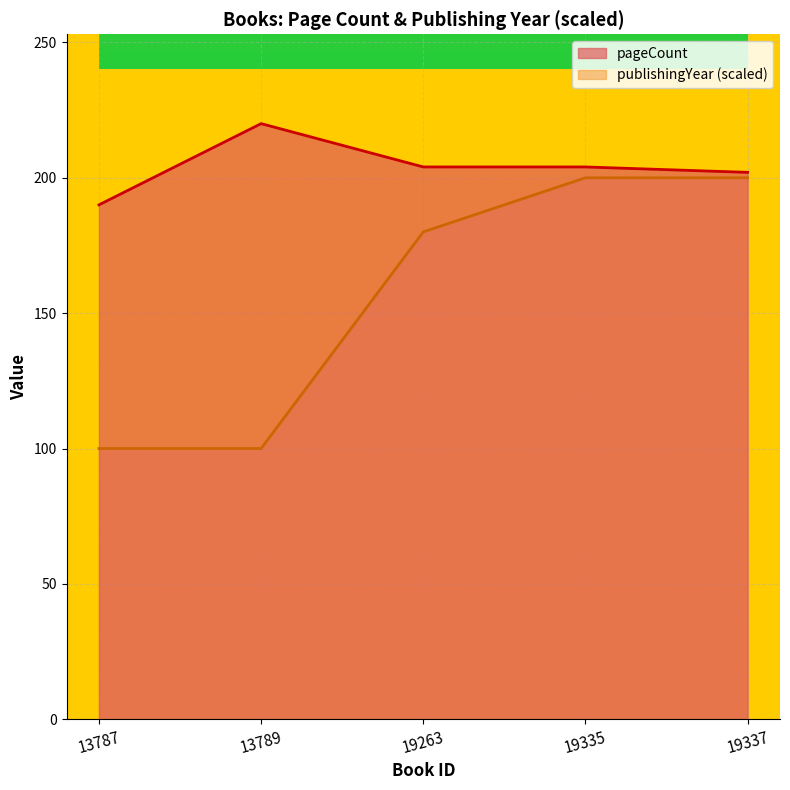

List the series in order of their peak value, lowest first.

publishingYear (scaled), pageCount